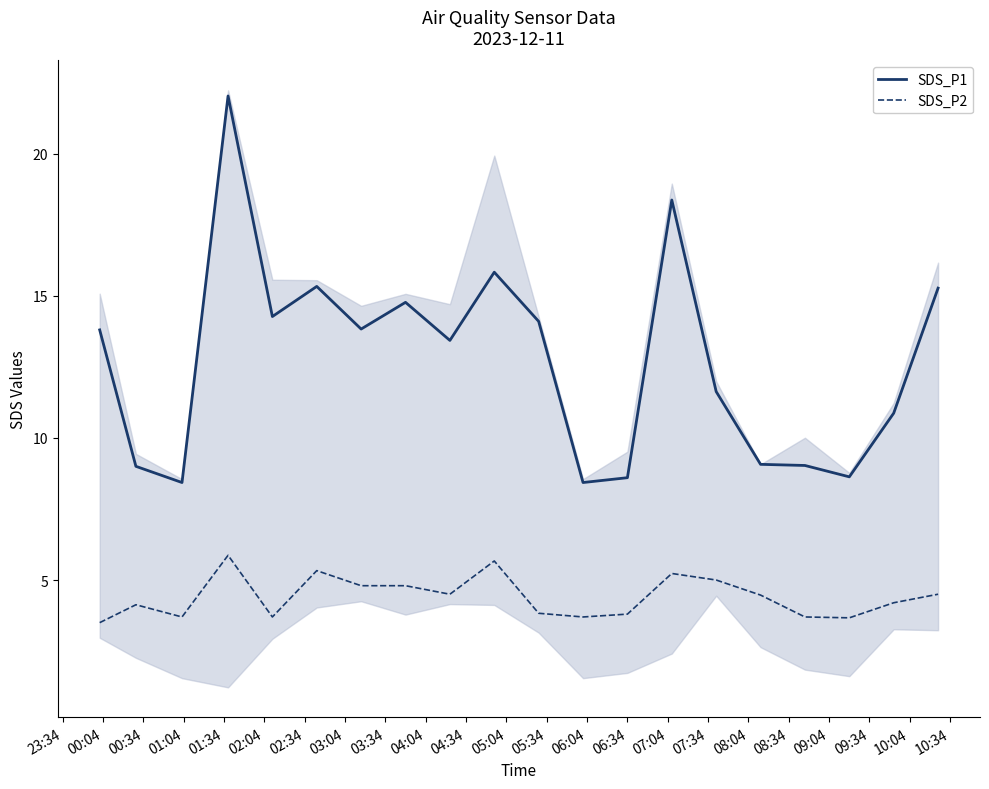

Which series has the largest total across all categories?

SDS_P1